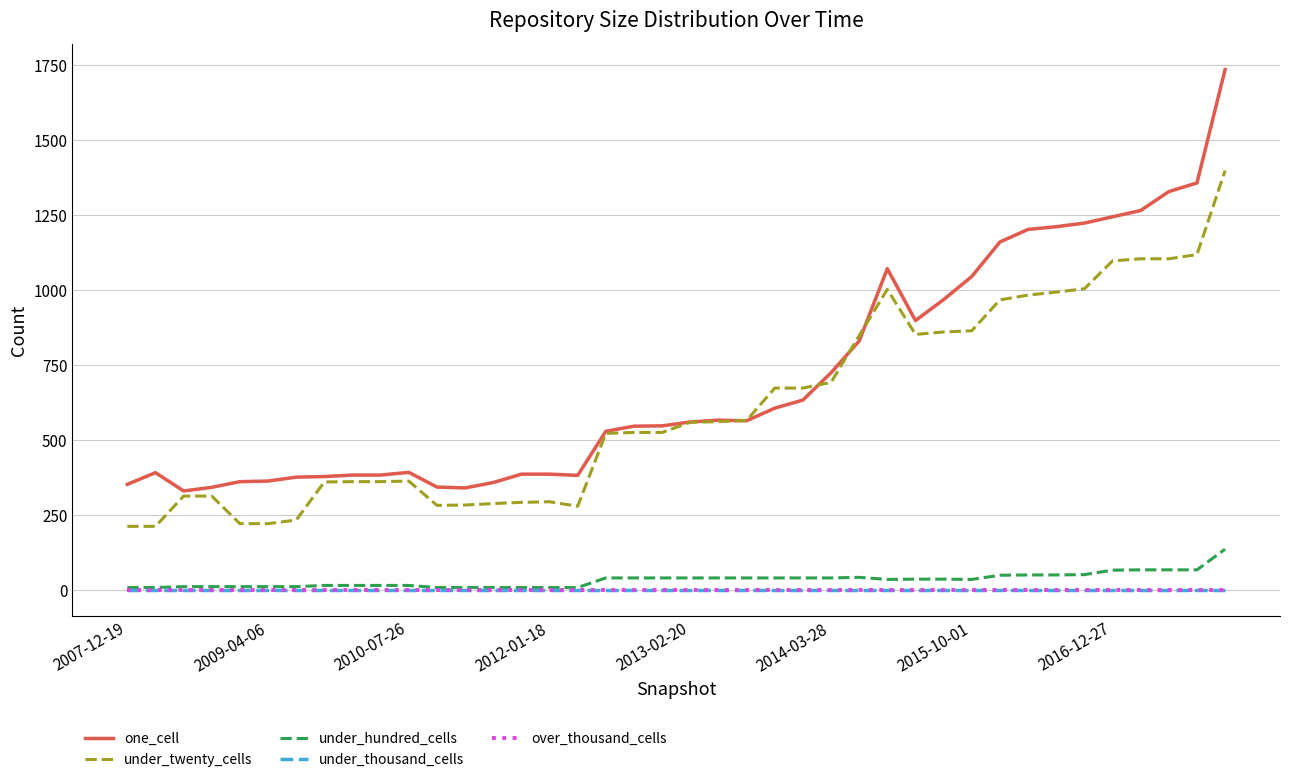

True or false: under_hundred_cells and under_twenty_cells intersect in this chart.

False